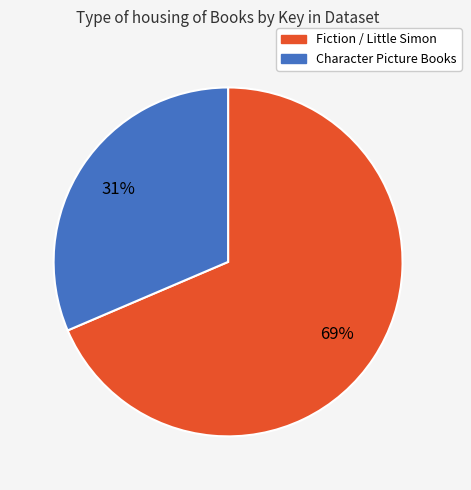

What percentage is the Character Picture Books slice, to the nearest percent?

31%